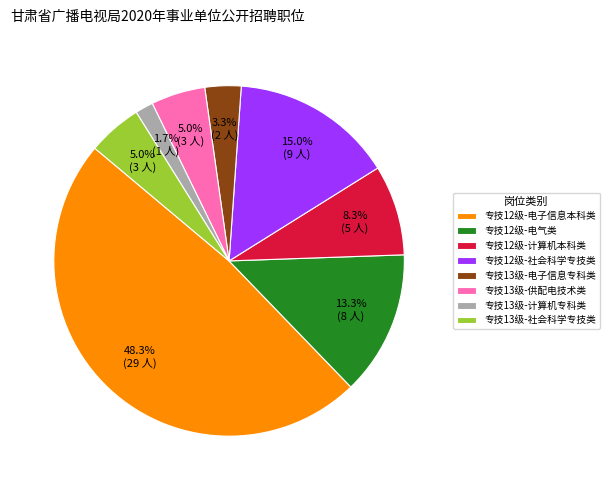

Approximately how many times larger is the value at 专技12级-电气类 compared to 专技13级-社会科学专技类?

2.7